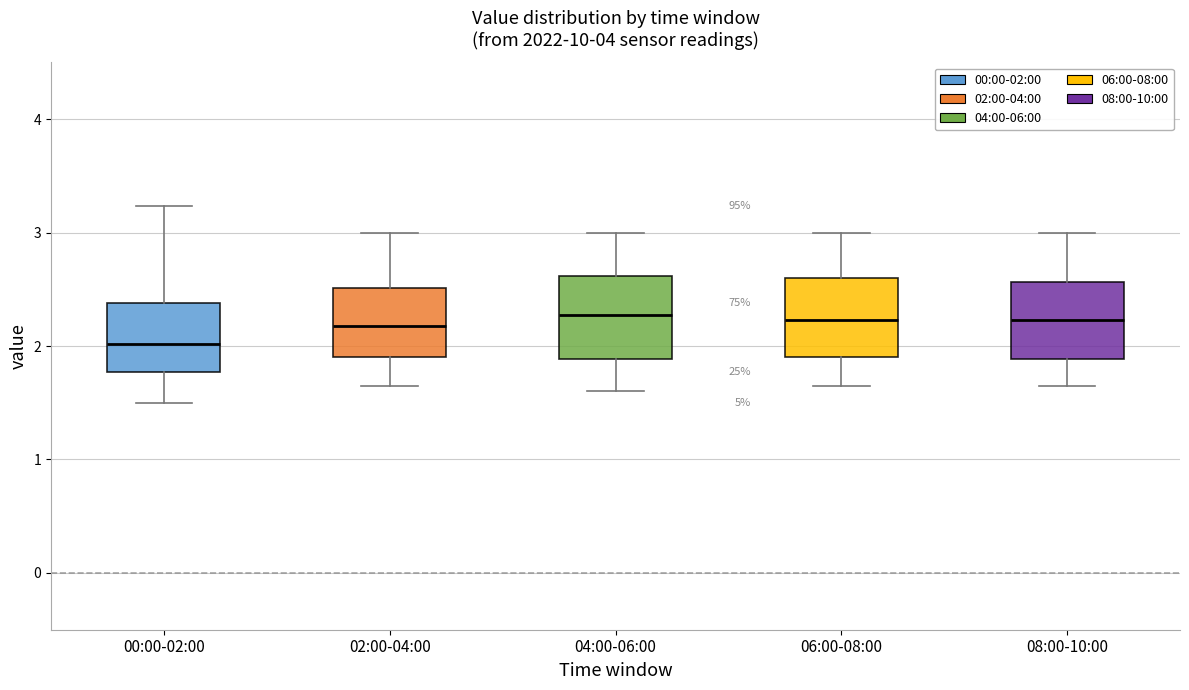

Which box's median line is the lowest?

00:00-02:00